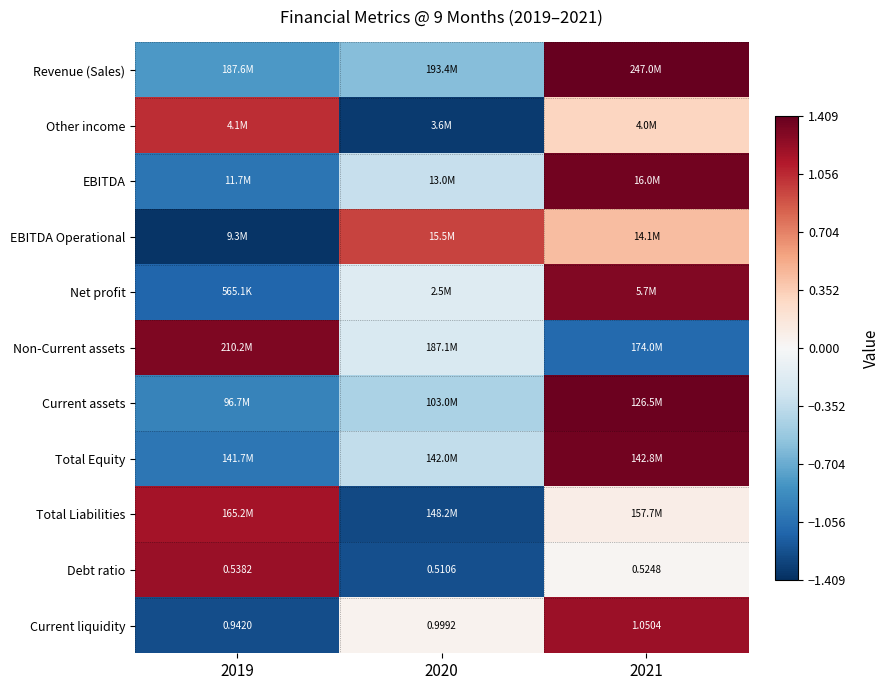

At which label does EBITDA Operational first exceed 0?

2020